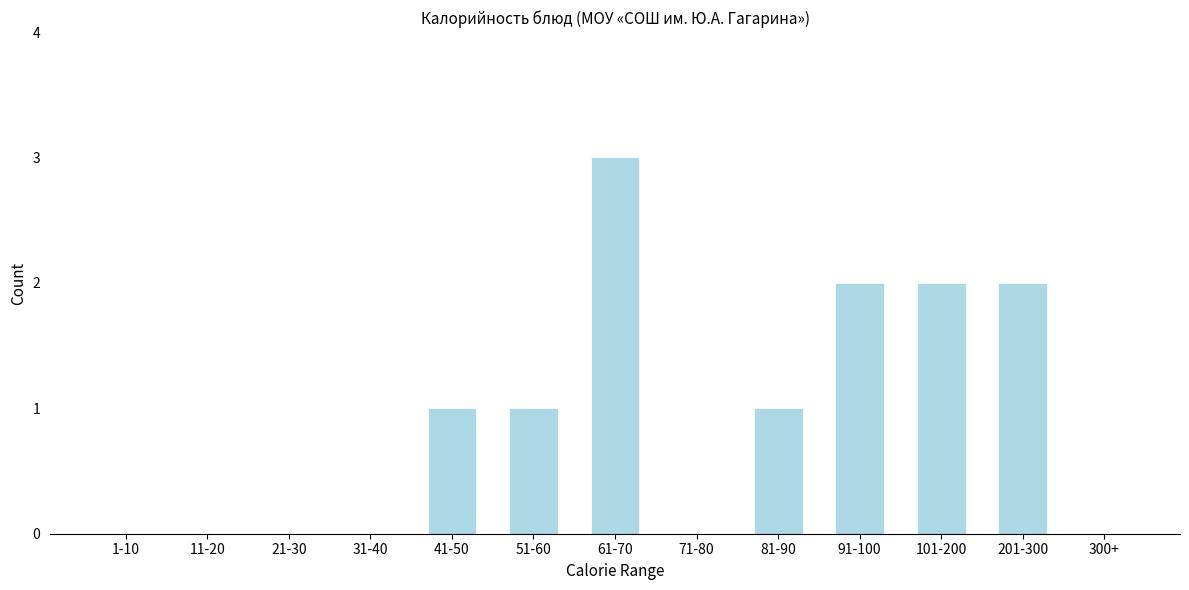

Reading left to right, list all the values displayed in this chart.

1-10=0	11-20=0	21-30=0	31-40=0	41-50=1	51-60=1	61-70=3	71-80=0	81-90=1	91-100=2	101-200=2	201-300=2	300+=0